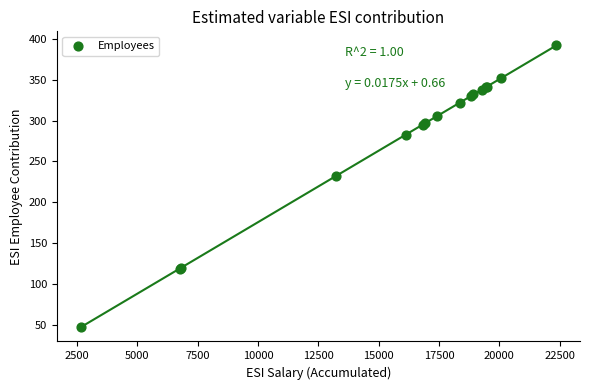

What Y value in the scatter plot is closest to 219?

232